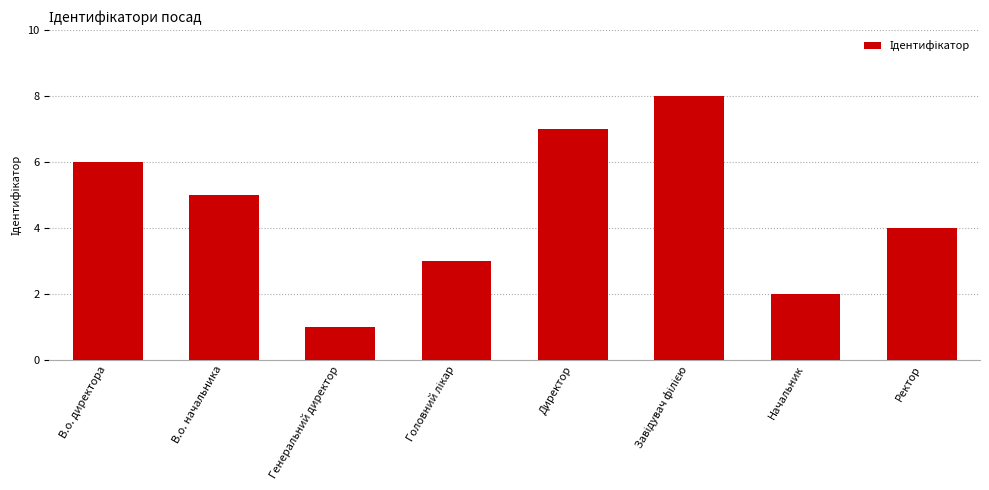

Between В.о. начальника and Начальник, which is larger?

В.о. начальника